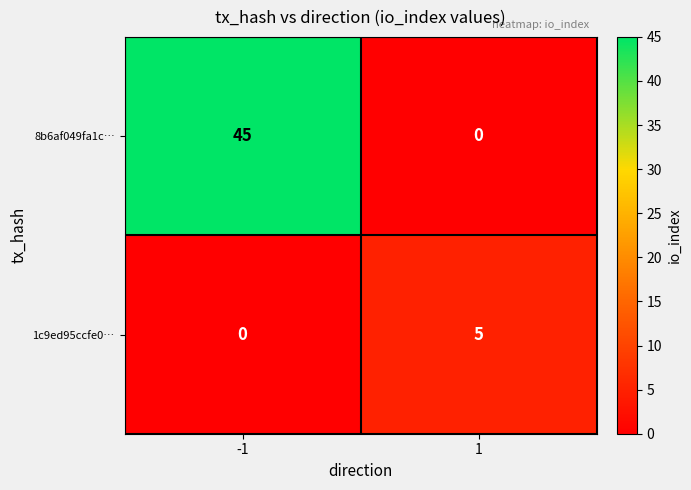

Rank the series by their average value, from lowest to highest.

1c9ed95ccfe0…, 8b6af049fa1c…